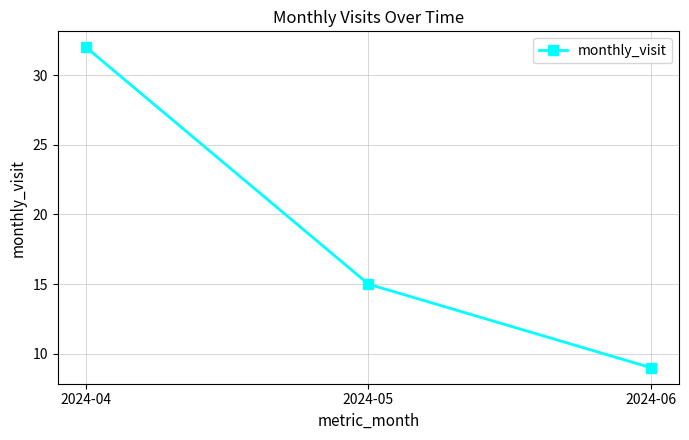

The chart shows a value of 15 at 2024-05. True or false?

True